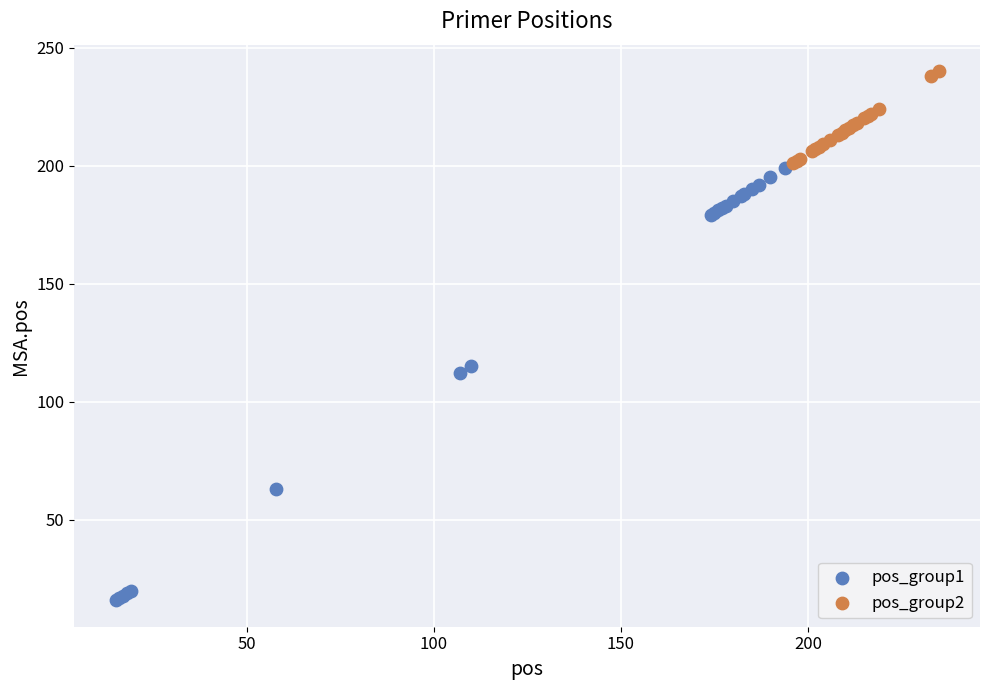

Which series contains the lowest Y value?

pos_group1